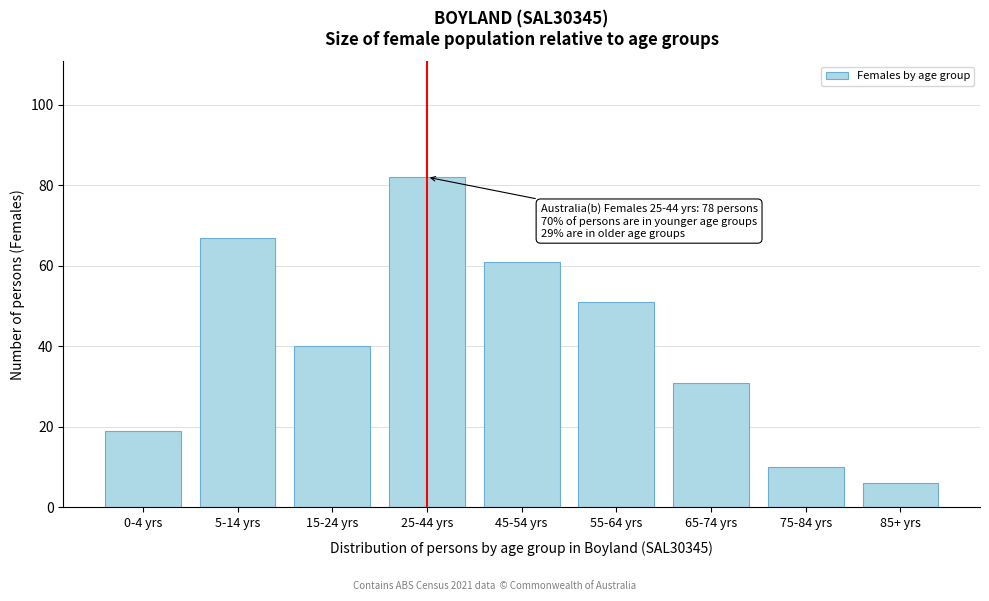

Reading left to right, list all the values displayed in this chart.

19	67	40	82	61	51	31	10	6